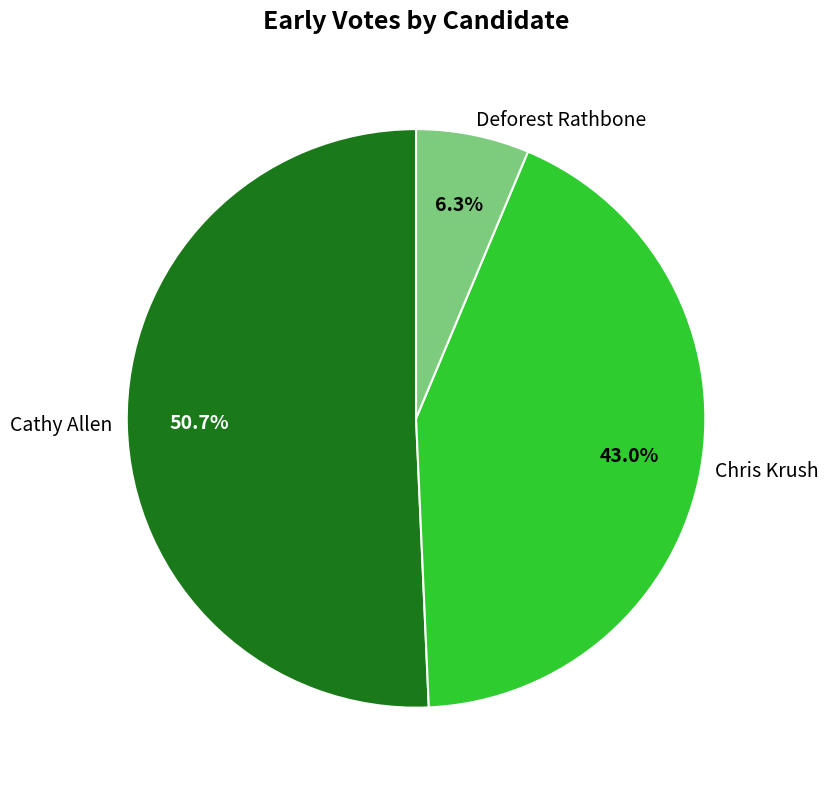

Rank the categories by value from highest to lowest.

Cathy Allen, Chris Krush, Deforest Rathbone